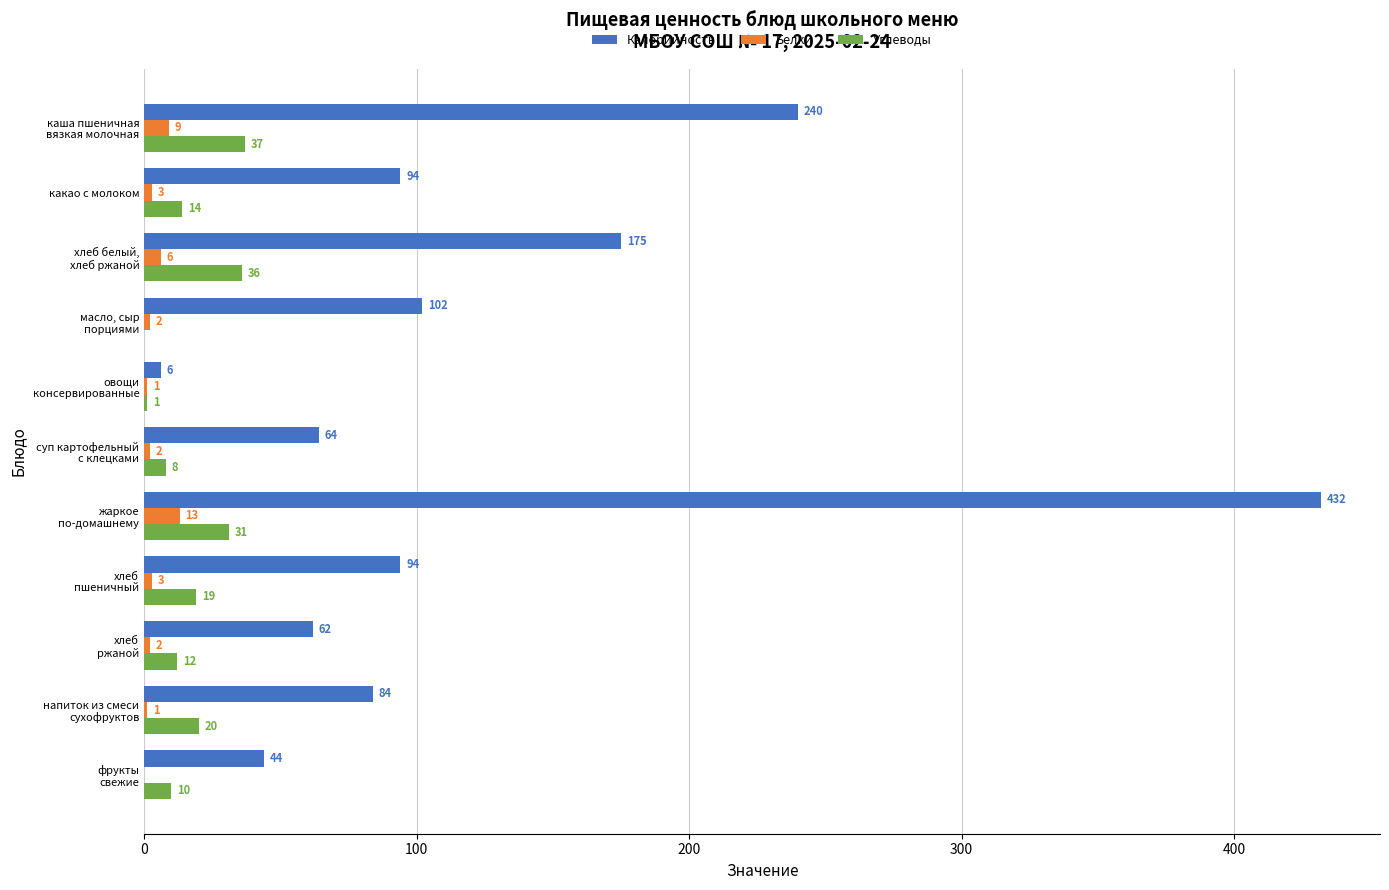

Which series has the largest total across all categories?

Калорийность